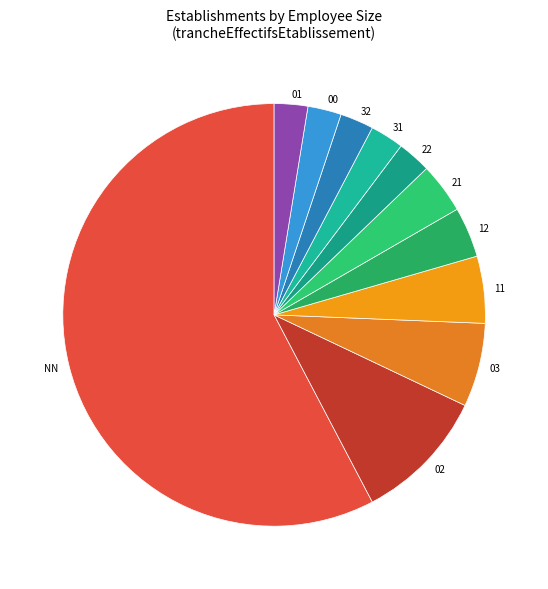

Which has a higher value, 11 or 03?

03